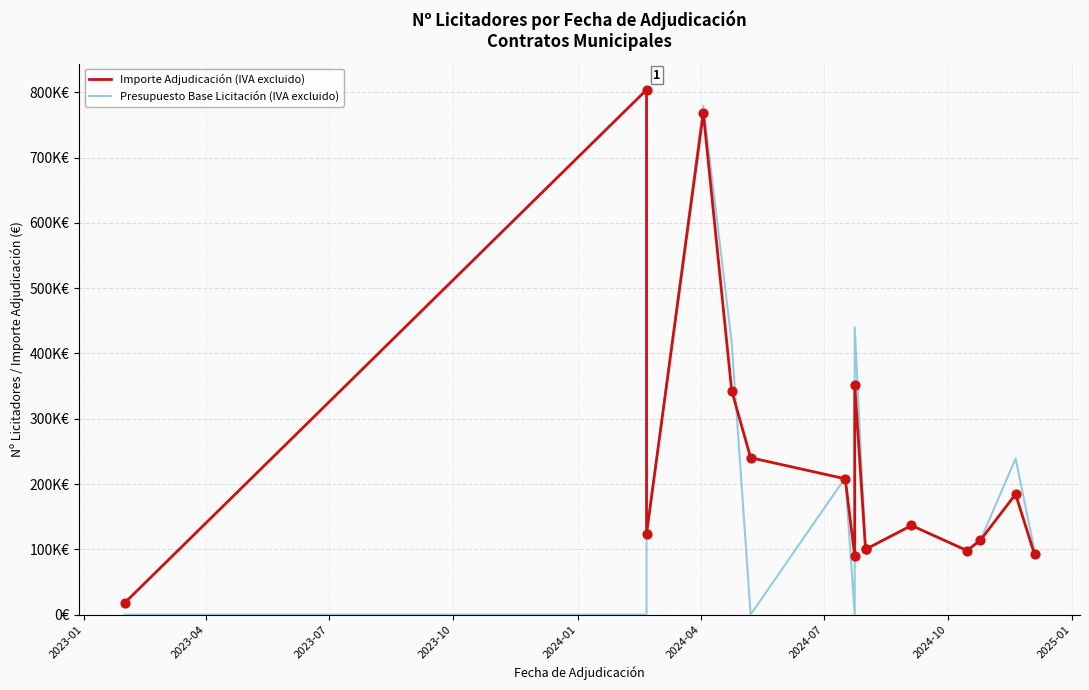

Which series contains the lowest Y value?

Presupuesto Base Licitación (IVA excluido)